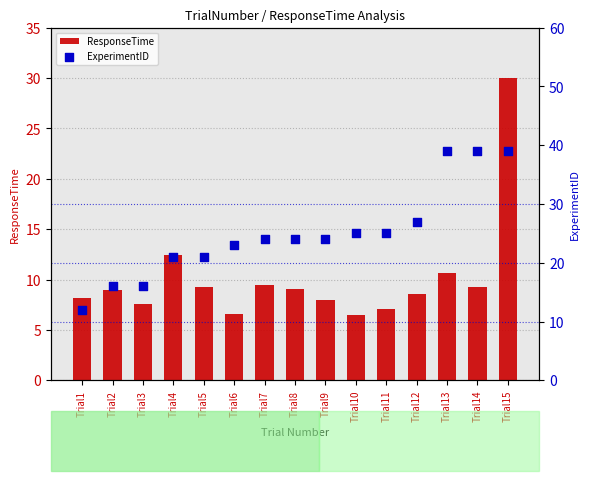

What are all the series names shown in the legend?

ResponseTime, ExperimentID